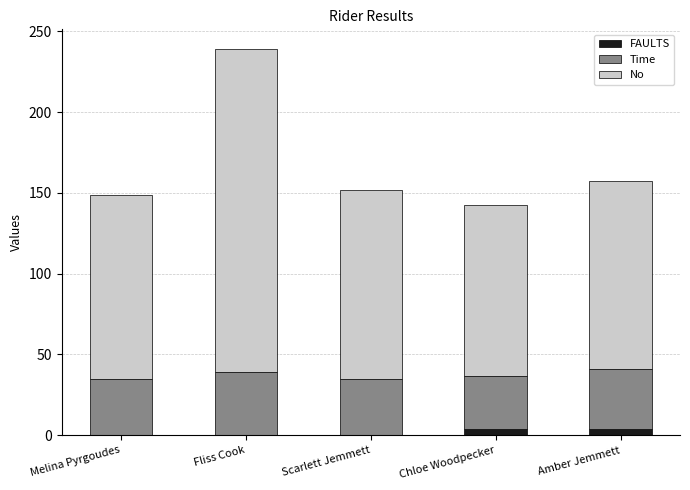

What is the sum of all FAULTS values?

8.0